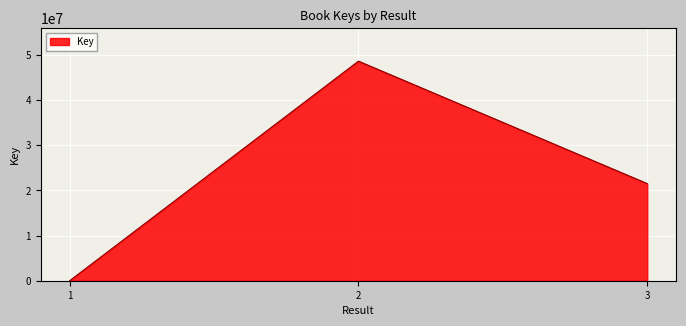

Reading left to right, transcribe all the data shown in this chart.

2684	48651476	21518768